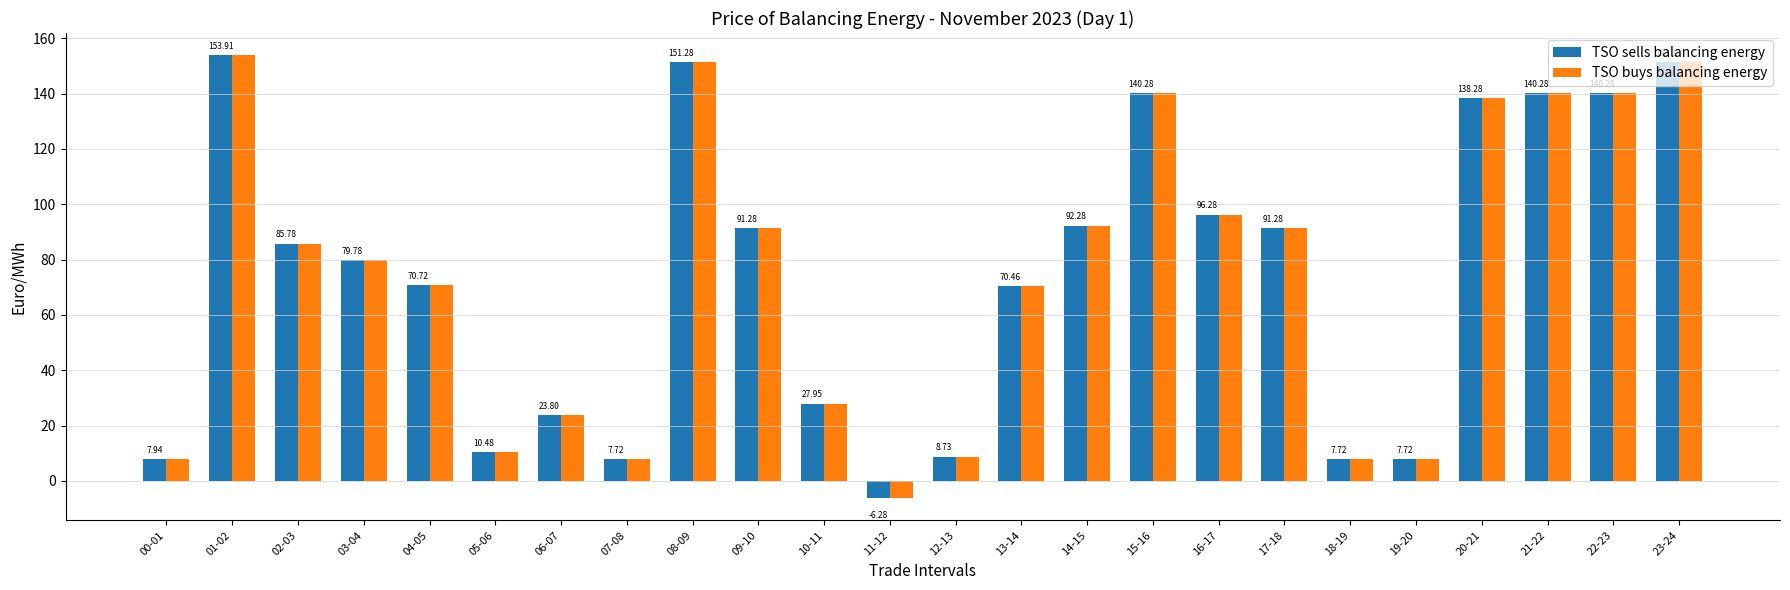

What is the value of the TSO buys balancing energy bar at the 3rd from the left?

85.8